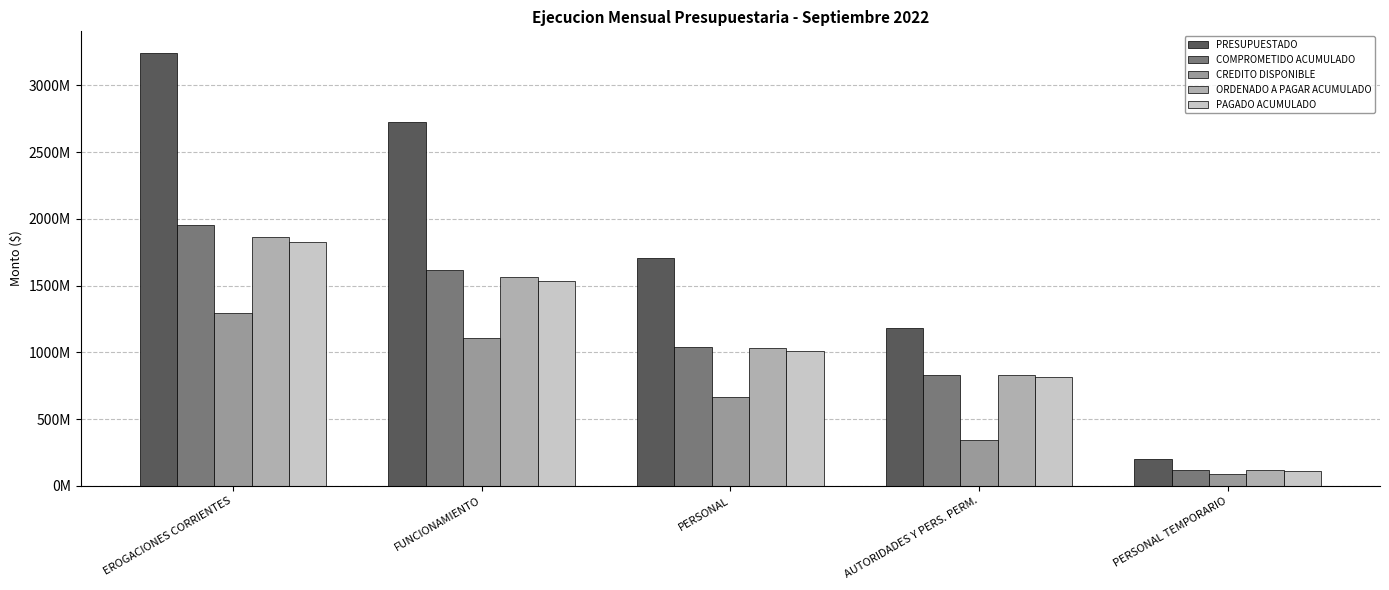

At which category is the sum across all series the highest?

EROGACIONES CORRIENTES